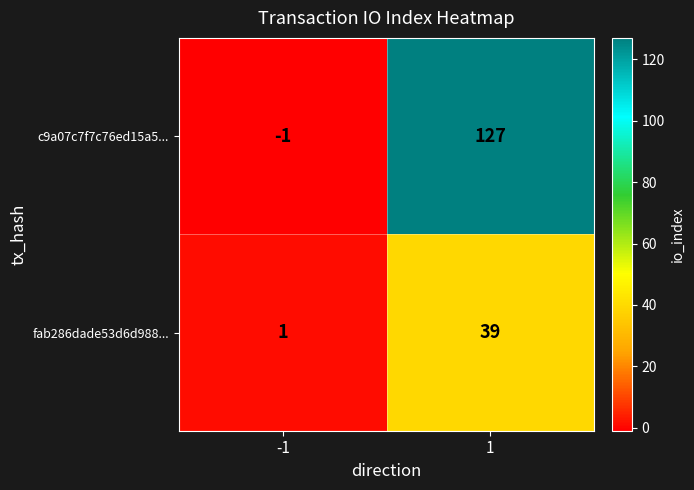

What is the minimum value shown in the chart?

-1